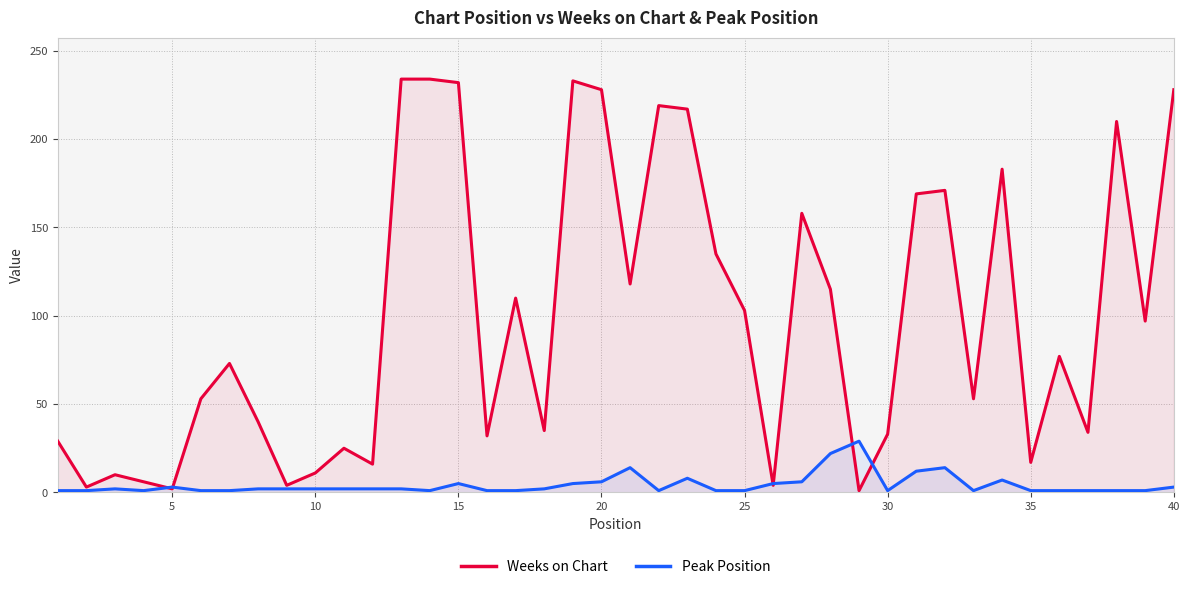

After their last crossing, which series has the higher values: Weeks on Chart or Peak Position?

Weeks on Chart